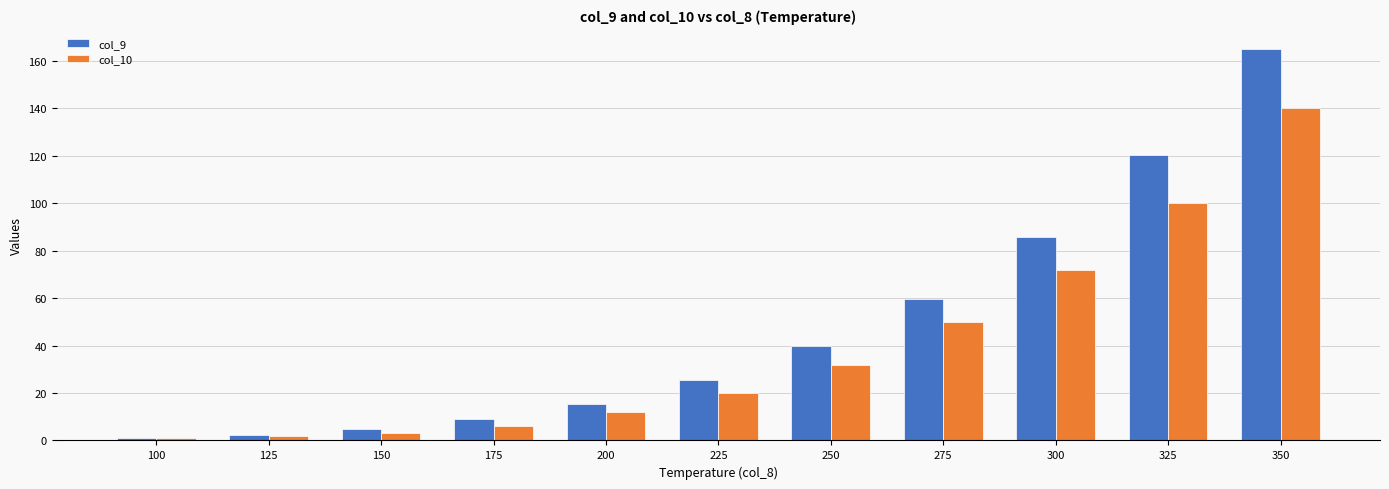

Rank the series by their average value, from highest to lowest.

col_9, col_10